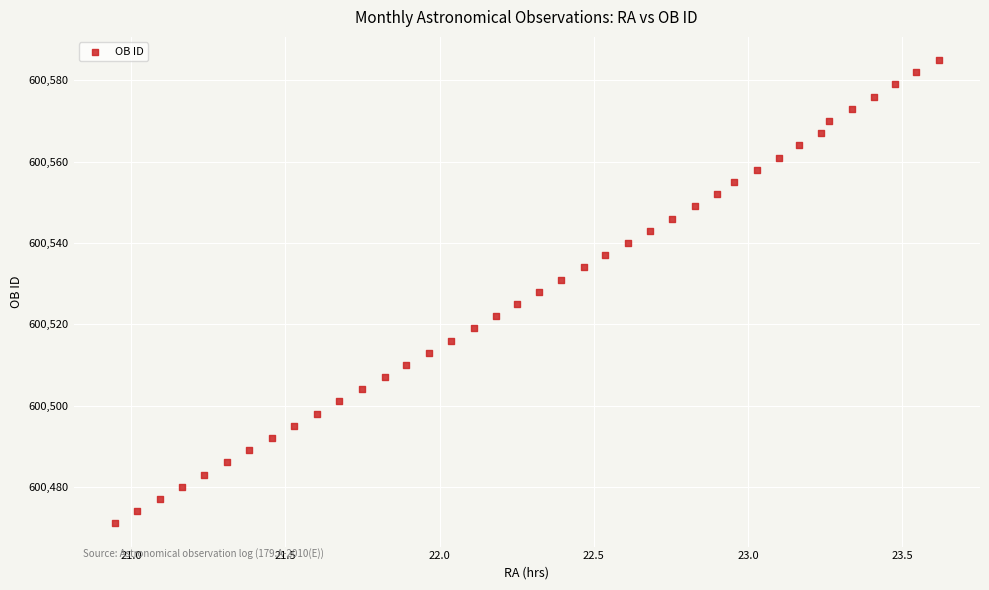

What is the range of Y values (max minus min)?

114